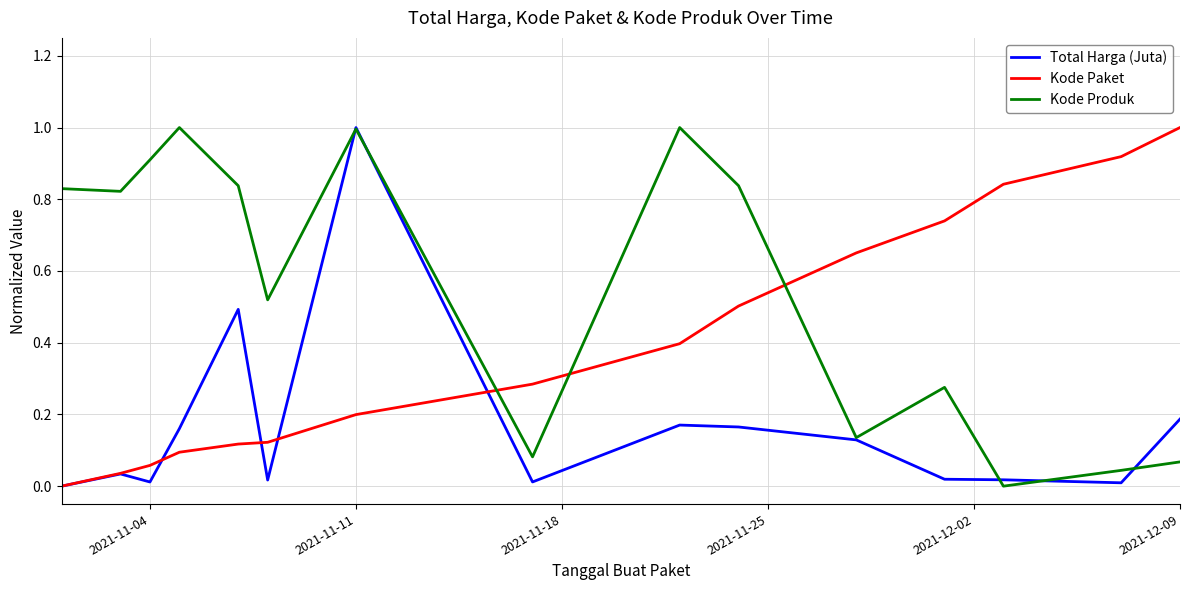

Rank the series by their average value, from highest to lowest.

Kode Produk, Kode Paket, Total Harga (Juta)